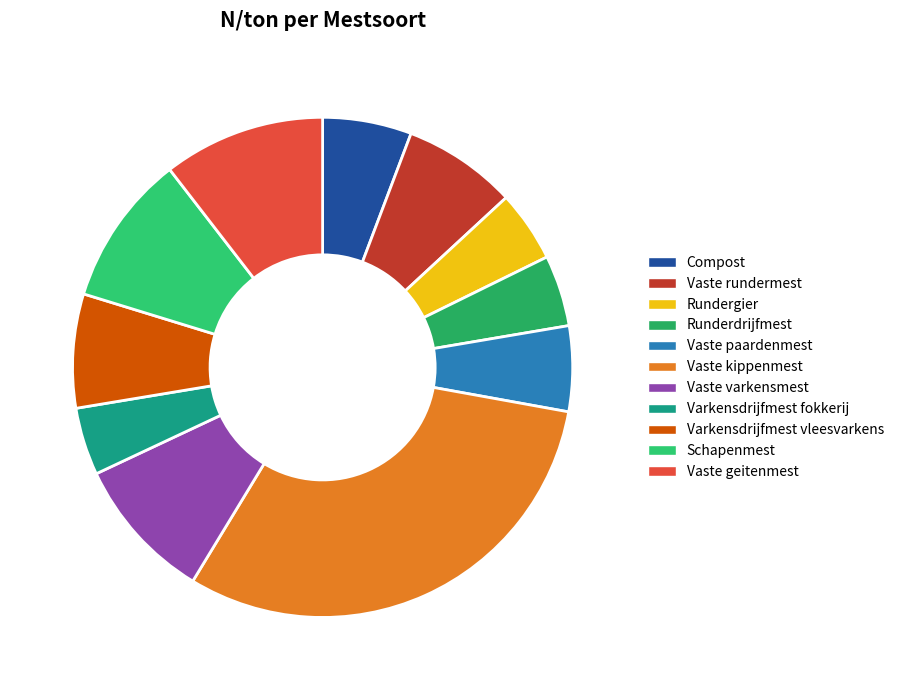

Which slice is the largest?

Vaste kippenmest